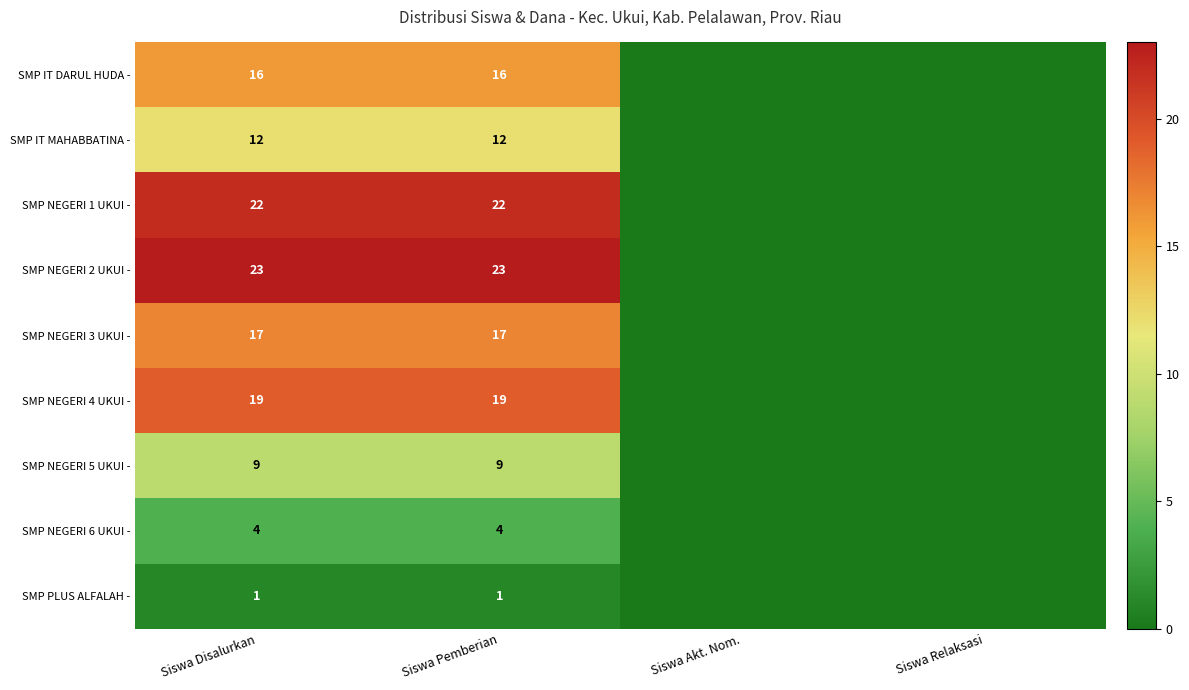

Is it true that SMP NEGERI 2 UKUI - equals -9 at Siswa Akt. Nom.?

False